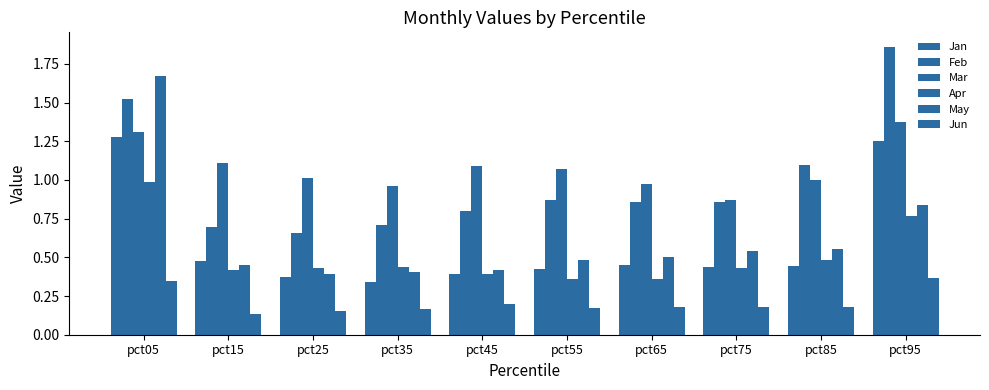

Is it true that Mar equals 2.0 at pct05?

False